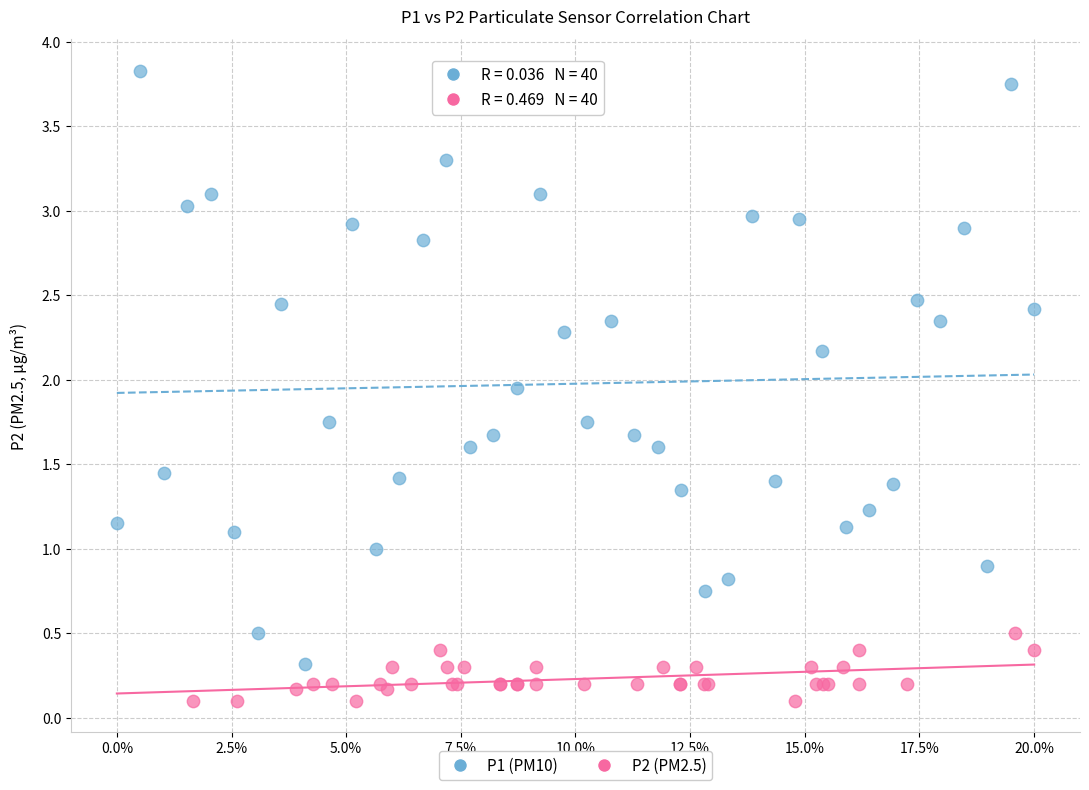

Which series reaches the maximum Y coordinate?

P1 (PM10)